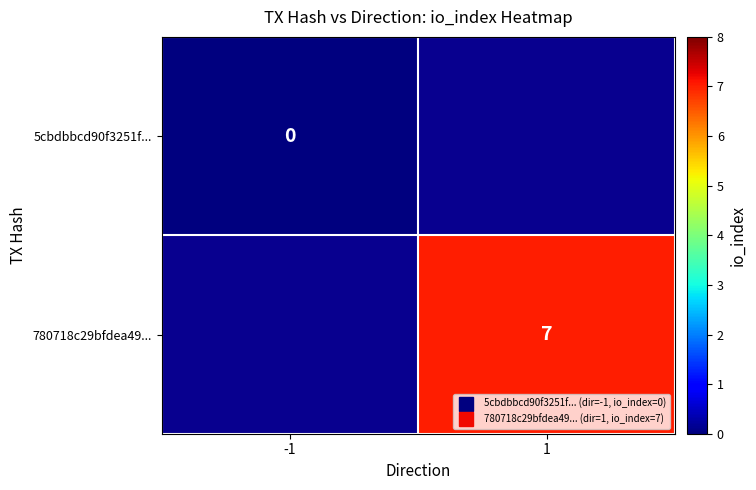

Rank the categories by 5cbdbbcd90f3251f... value from lowest to highest.

-1, 1